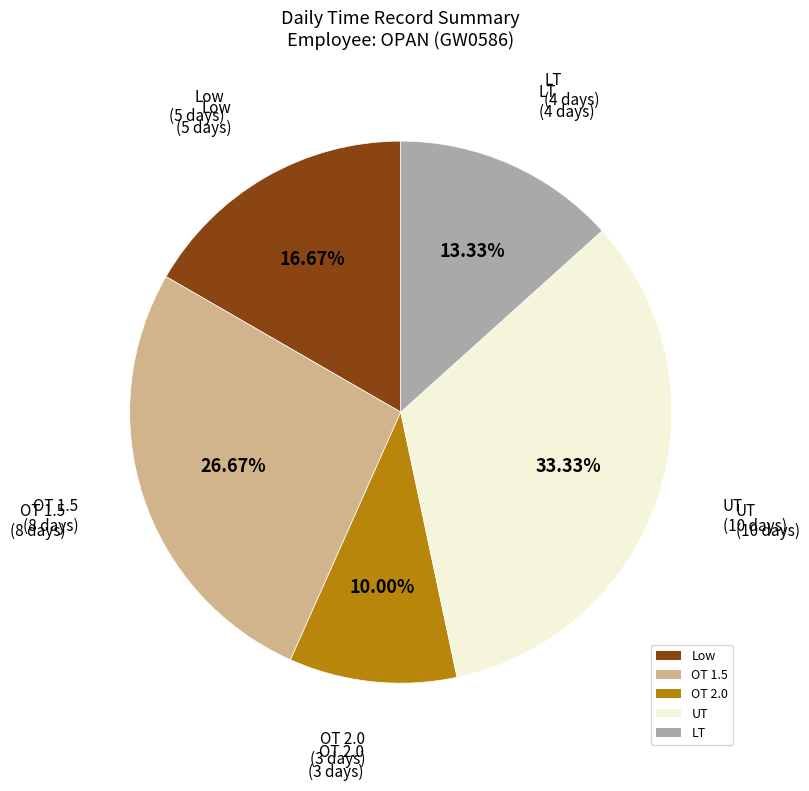

Is it true that UT is 42% of the pie?

False